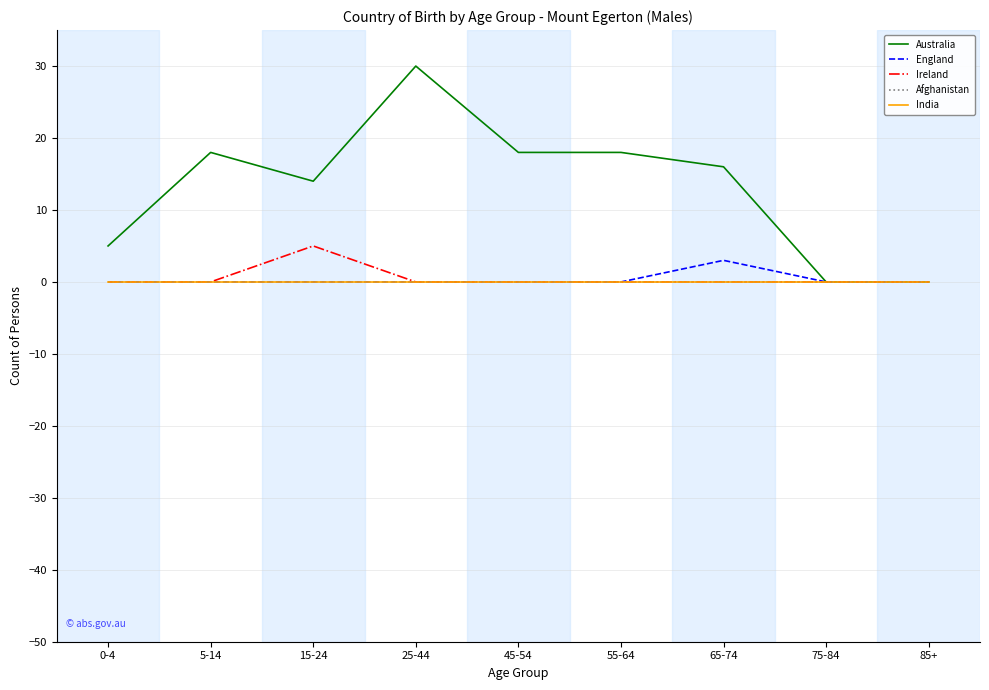

Reading left to right, transcribe all the data shown in this chart.

Australia: 0-4=5	5-14=18	15-24=14	25-44=30	45-54=18	55-64=18	65-74=16	75-84=0	85+=0
England: 0-4=0	5-14=0	15-24=0	25-44=0	45-54=0	55-64=0	65-74=3	75-84=0	85+=0
Ireland: 0-4=0	5-14=0	15-24=5	25-44=0	45-54=0	55-64=0	65-74=0	75-84=0	85+=0
Afghanistan: 0-4=0	5-14=0	15-24=0	25-44=0	45-54=0	55-64=0	65-74=0	75-84=0	85+=0
India: 0-4=0	5-14=0	15-24=0	25-44=0	45-54=0	55-64=0	65-74=0	75-84=0	85+=0